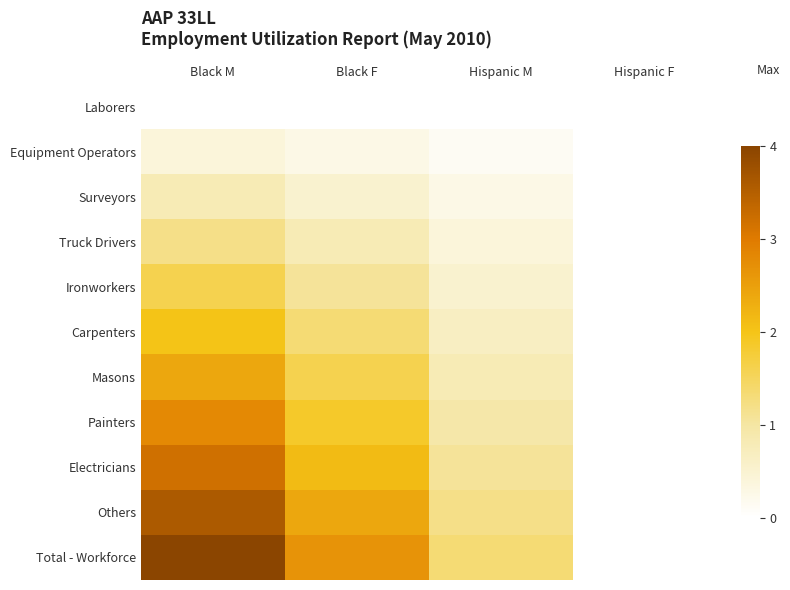

Reading left to right, list all the values displayed in this chart.

Laborers: Black M=0.0	Black F=0.0	Hispanic M=0.0	Hispanic F=0.0
Equipment Operators: Black M=0.4	Black F=0.3	Hispanic M=0.1	Hispanic F=0.0
Surveyors: Black M=0.8	Black F=0.5	Hispanic M=0.3	Hispanic F=0.0
Truck Drivers: Black M=1.2	Black F=0.8	Hispanic M=0.4	Hispanic F=0.0
Ironworkers: Black M=1.6	Black F=1.1	Hispanic M=0.5	Hispanic F=0.0
Carpenters: Black M=2.0	Black F=1.3	Hispanic M=0.7	Hispanic F=0.0
Masons: Black M=2.4	Black F=1.6	Hispanic M=0.8	Hispanic F=0.0
Painters: Black M=2.8	Black F=1.9	Hispanic M=0.9	Hispanic F=0.0
Electricians: Black M=3.2	Black F=2.1	Hispanic M=1.1	Hispanic F=0.0
Others: Black M=3.6	Black F=2.4	Hispanic M=1.2	Hispanic F=0.0
Total - Workforce: Black M=4.0	Black F=2.7	Hispanic M=1.3	Hispanic F=0.0